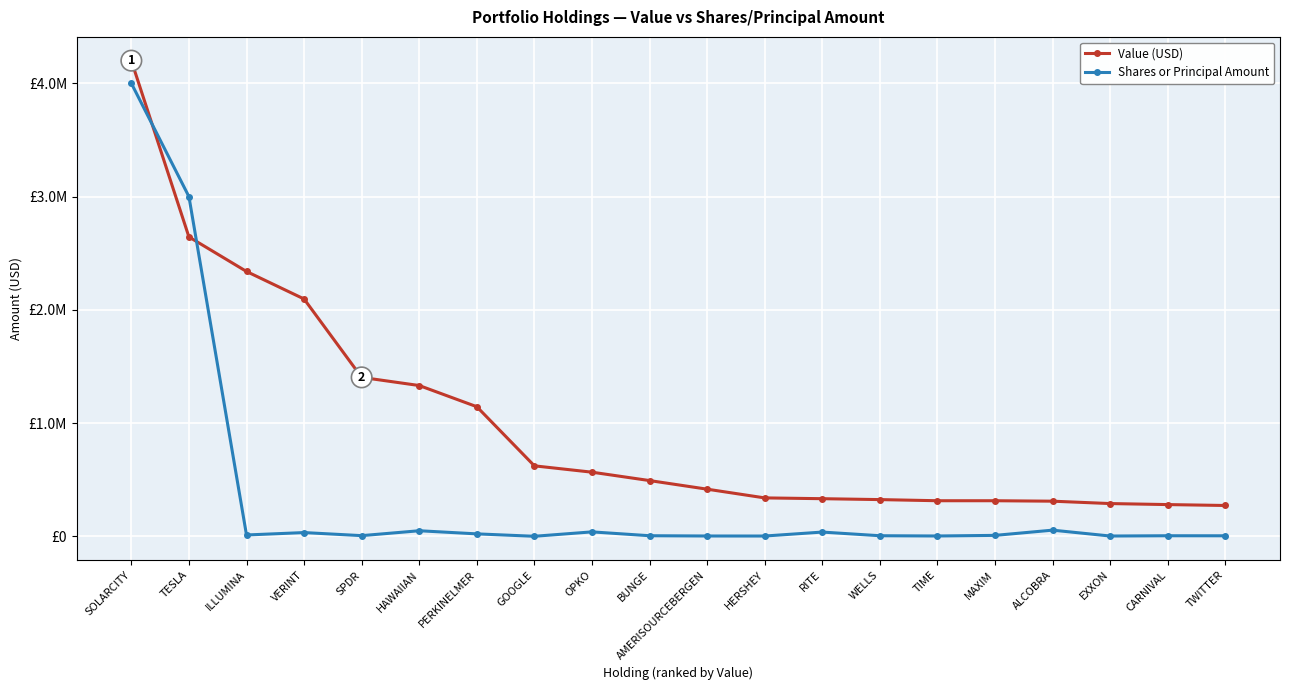

True or false: Value (USD) and Shares or Principal Amount cross at least once.

True